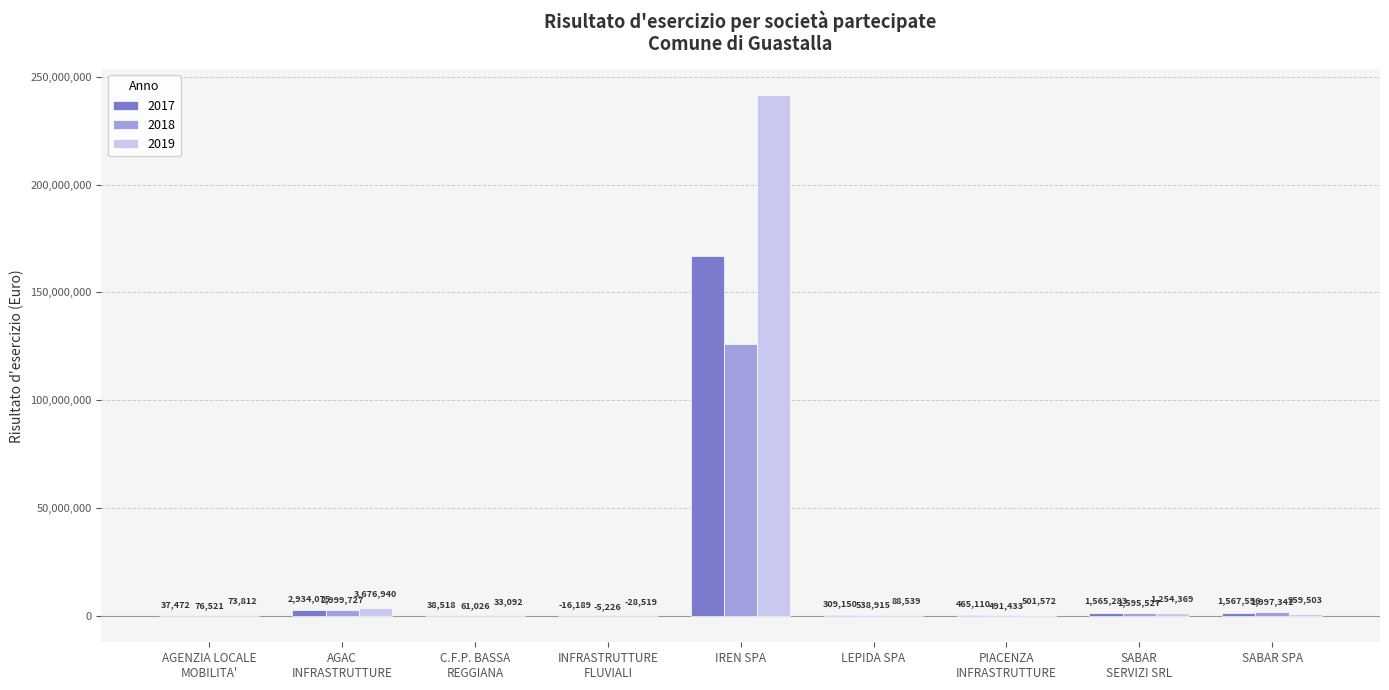

Reading right to left, what are all the values shown in this chart?

2017: SABAR SPA=1567556	SABAR
SERVIZI SRL=1565283	PIACENZA
INFRASTRUTTURE=465110	LEPIDA SPA=309150	IREN SPA=166957057	INFRASTRUTTURE
FLUVIALI=-16189	C.F.P. BASSA
REGGIANA=38518	AGAC
INFRASTRUTTURE=2934075	AGENZIA LOCALE
MOBILITA'=37472
2018: SABAR SPA=1997341	SABAR
SERVIZI SRL=1595527	PIACENZA
INFRASTRUTTURE=491433	LEPIDA SPA=538915	IREN SPA=125927825	INFRASTRUTTURE
FLUVIALI=-5226	C.F.P. BASSA
REGGIANA=61026	AGAC
INFRASTRUTTURE=2999727	AGENZIA LOCALE
MOBILITA'=76521
2019: SABAR SPA=959503	SABAR
SERVIZI SRL=1254369	PIACENZA
INFRASTRUTTURE=501572	LEPIDA SPA=88539	IREN SPA=241413435	INFRASTRUTTURE
FLUVIALI=-28519	C.F.P. BASSA
REGGIANA=33092	AGAC
INFRASTRUTTURE=3676940	AGENZIA LOCALE
MOBILITA'=73812